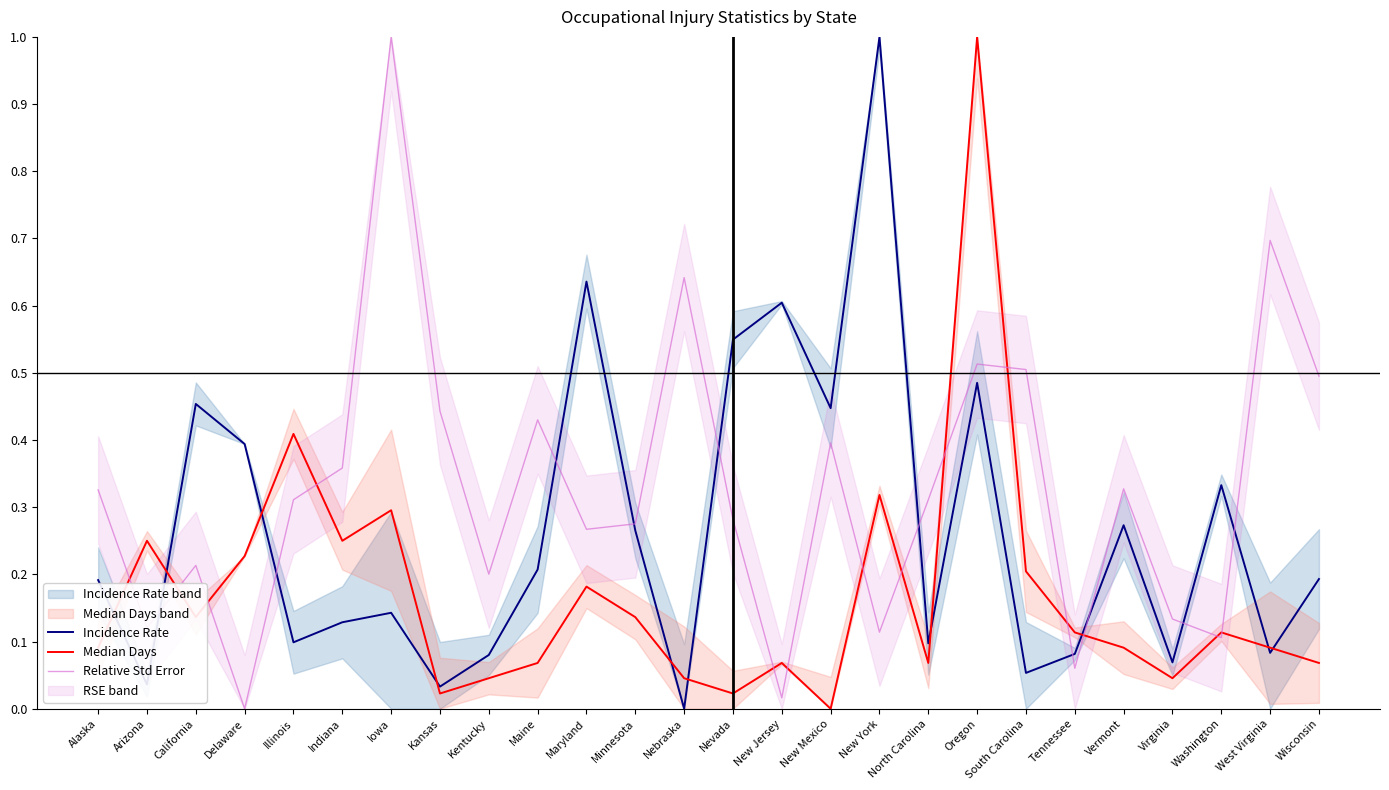

How many interior local peaks does the Incidence Rate series have?

8